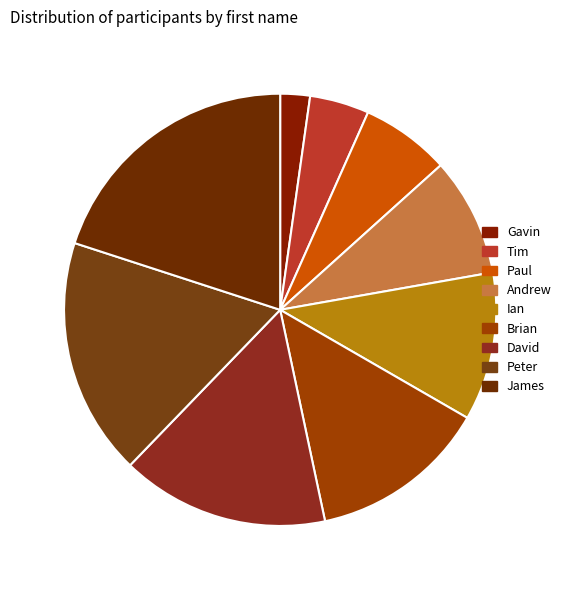

How many segments does this pie chart have?

9